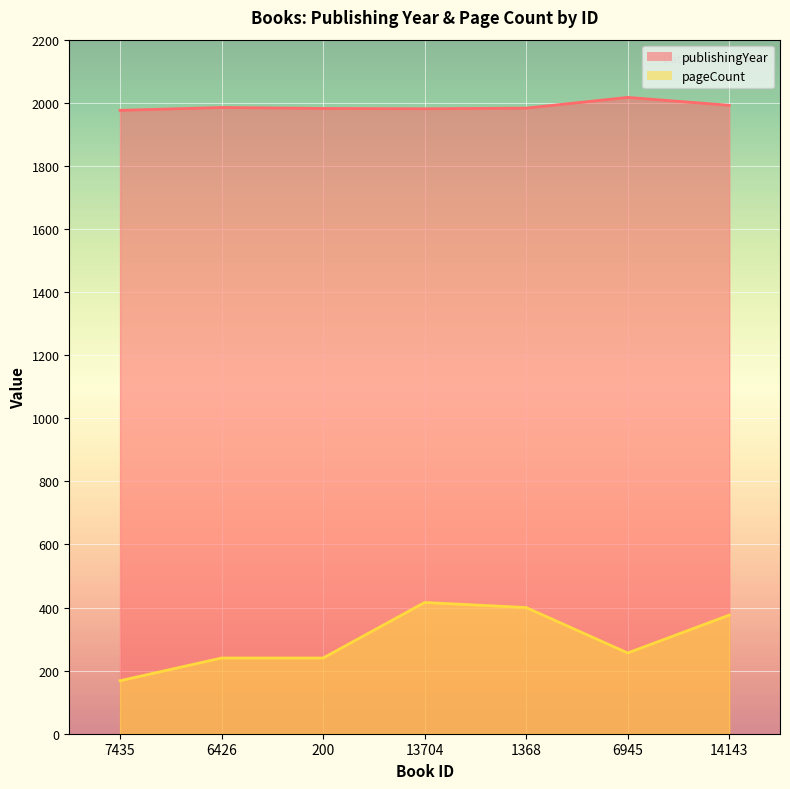

Is it true that publishingYear equals 1992 at 14143?

True